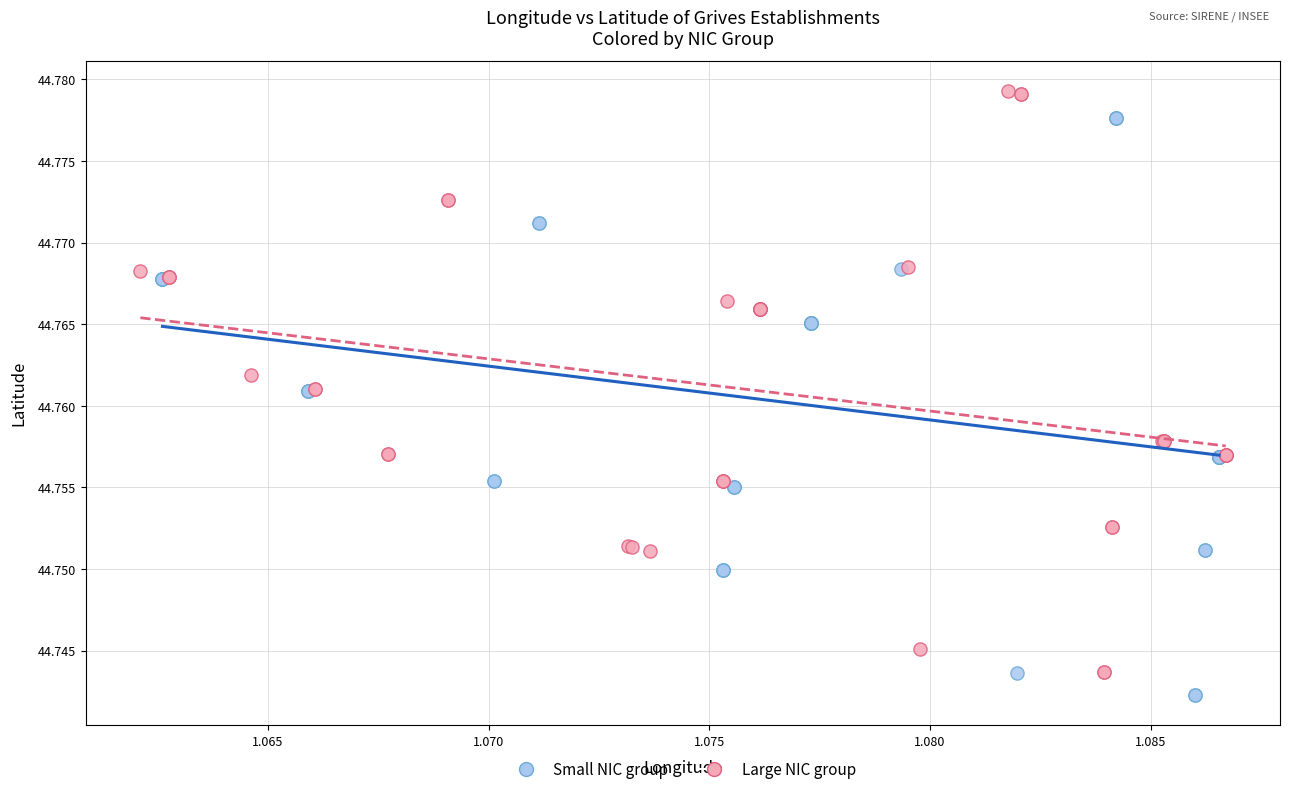

Which series reaches the maximum Y coordinate?

Large NIC group